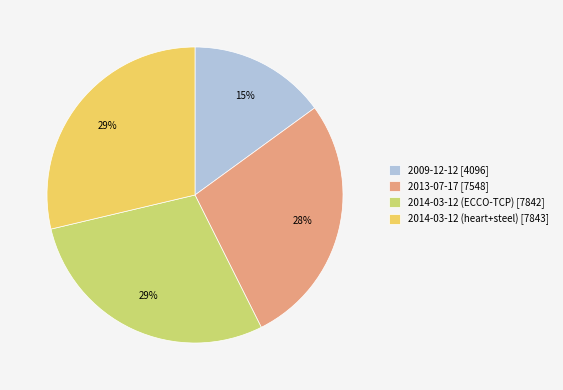

True or false: 2014-03-12 (ECCO-TCP) accounts for 37% of the total.

False